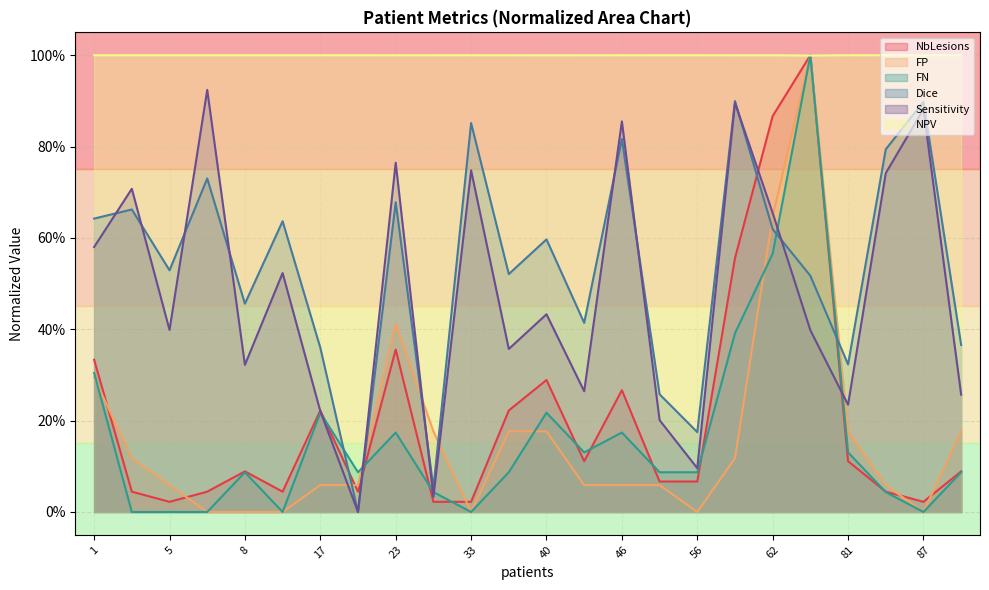

At how many categories does at least one series exceed 0?

24